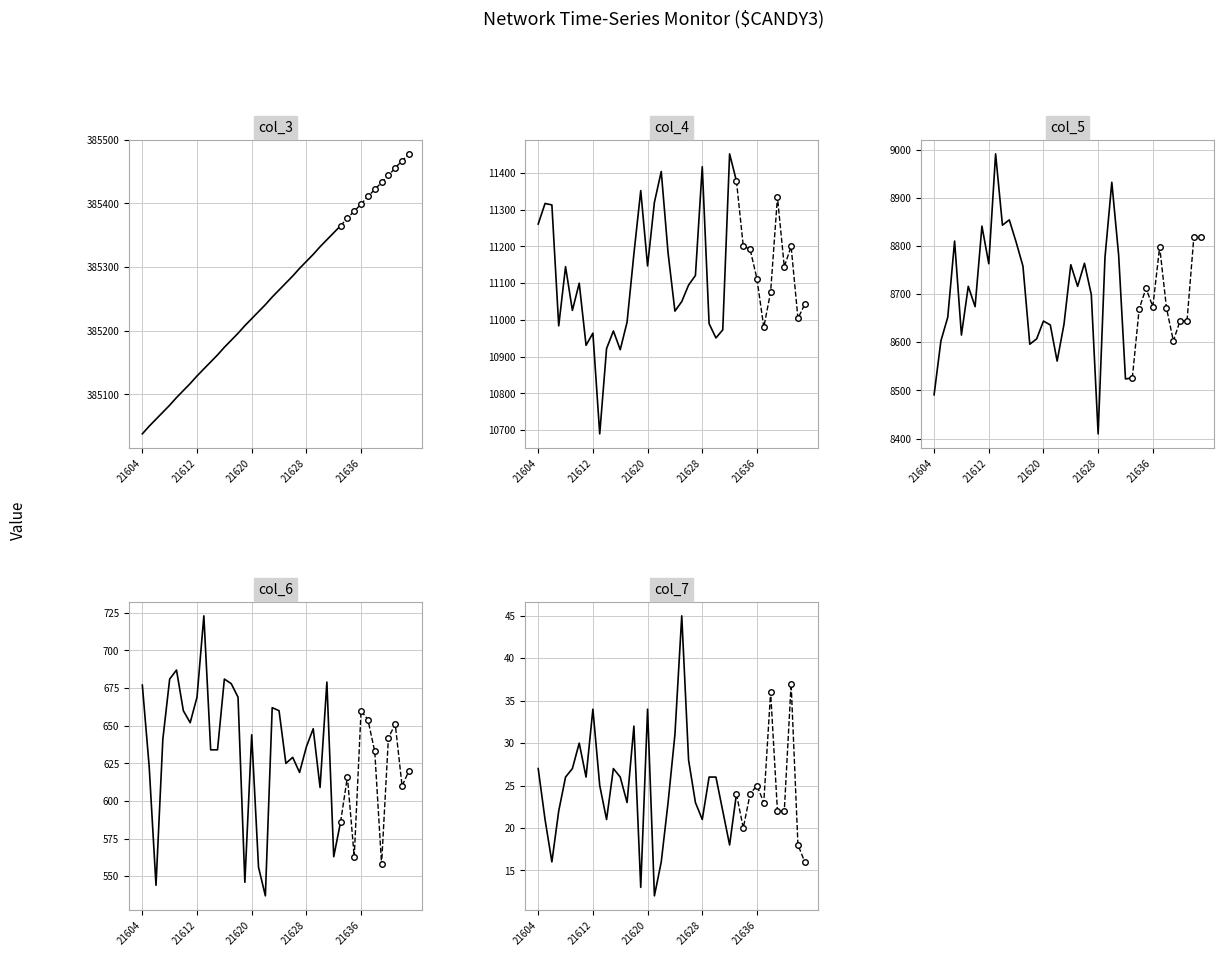

What value does the col_7 series have at 21613?

25